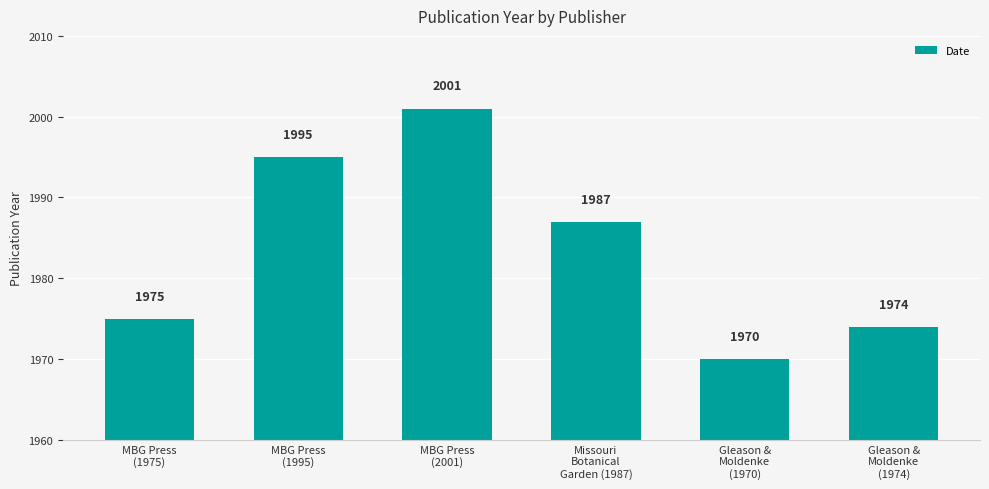

Between Gleason &
Moldenke
(1974) and Missouri
Botanical
Garden (1987), which is larger?

Missouri
Botanical
Garden (1987)